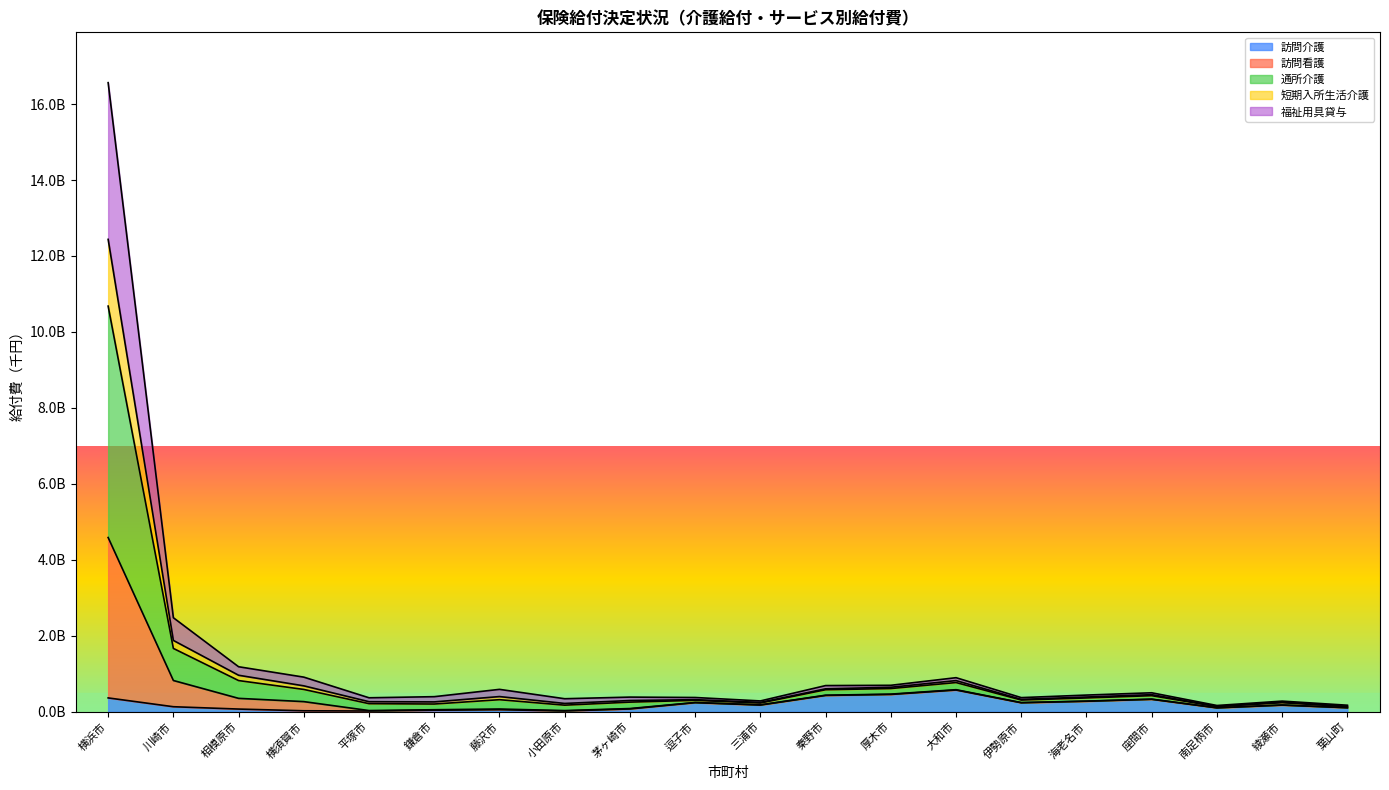

Where does the 訪問看護 series first go above 439783172?

横浜市